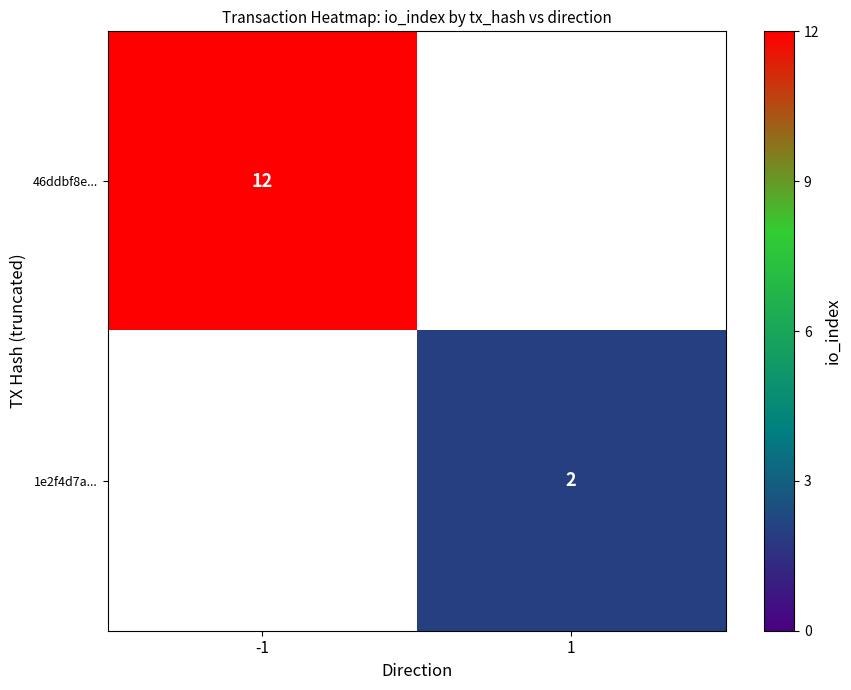

The 46ddbf8e... series shows 12 at -1. True or false?

True